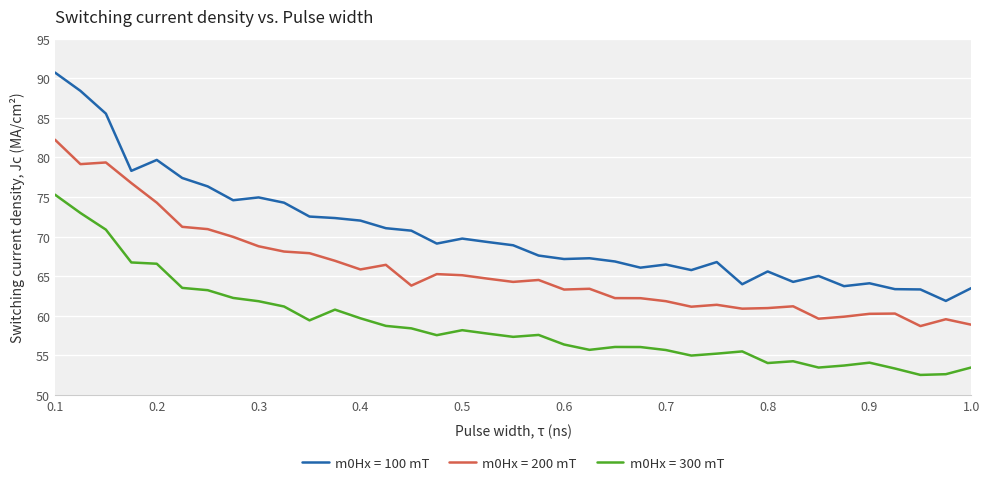

What is the difference between the maximum and minimum values in the m0Hx = 300 mT series?

22.8